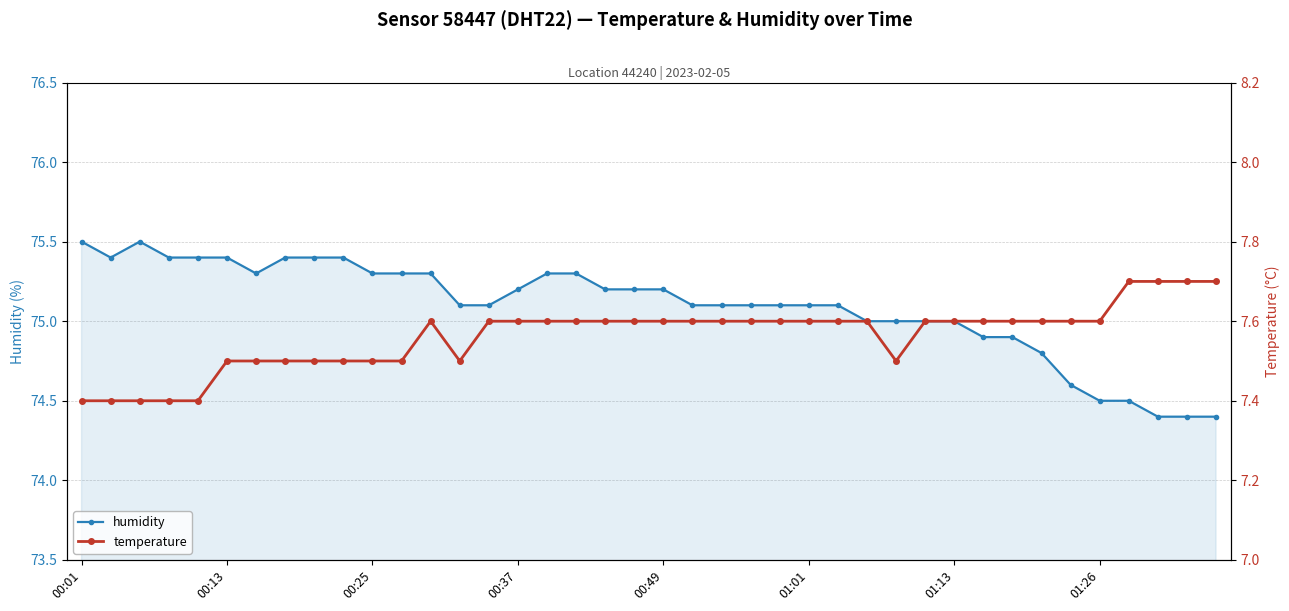

How many data points in humidity are less than 75?

9